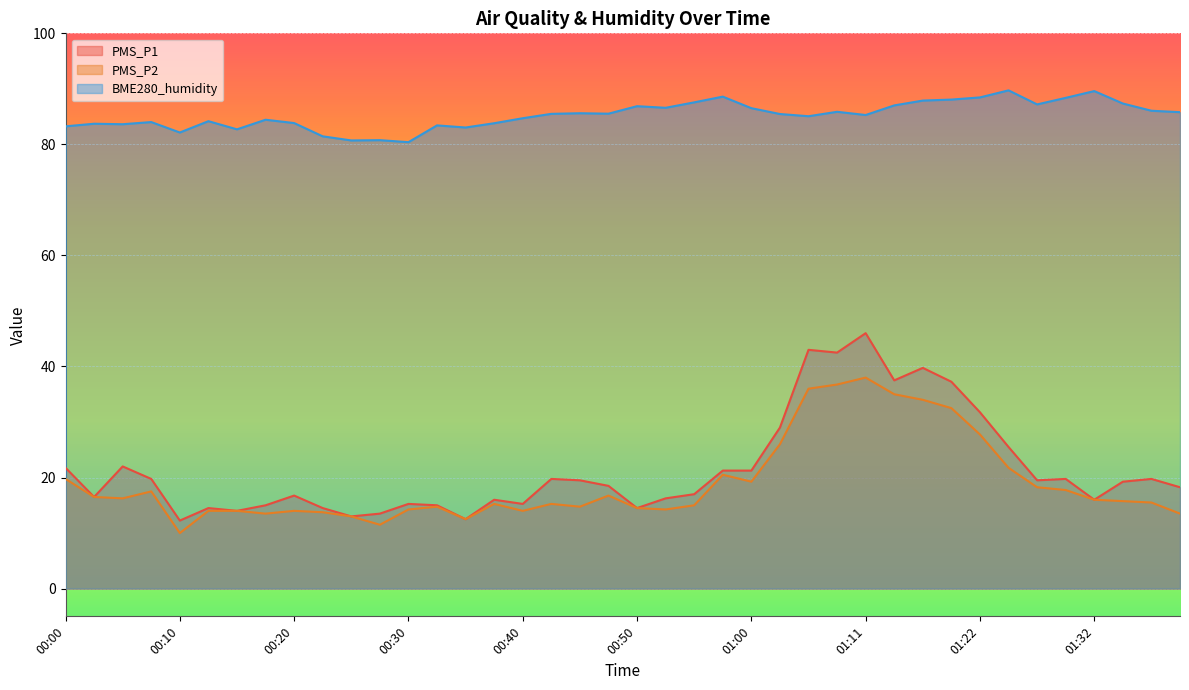

Is it true that BME280_humidity equals 84.4 at 00:18?

True